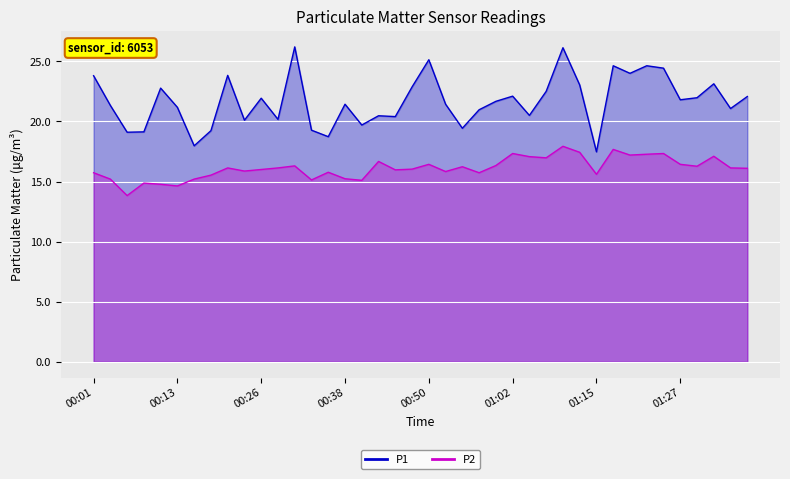

What is the label of the 38th point from the left?

01:32